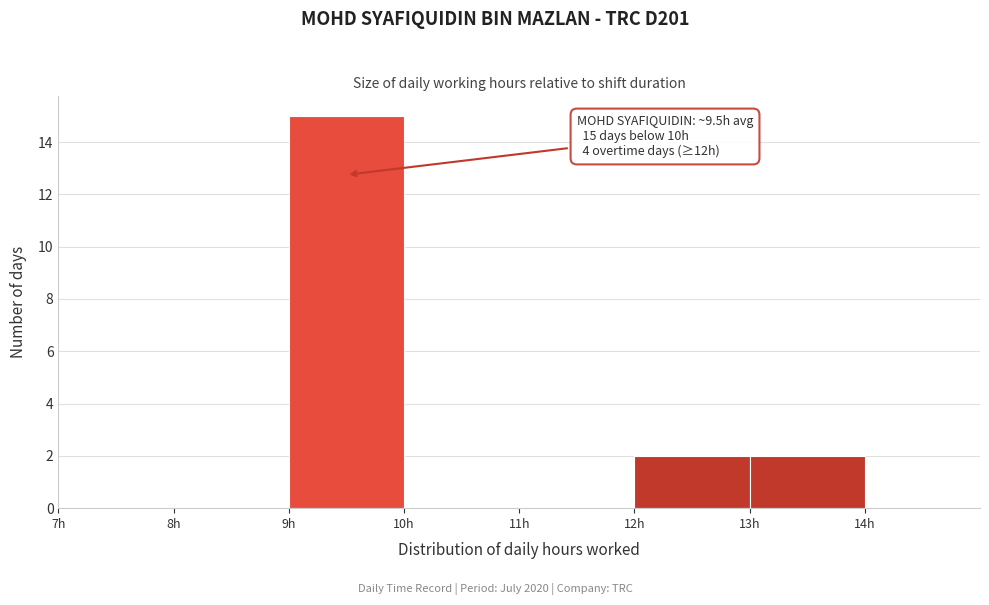

Which range on the x-axis has the tallest bar?

9 to 10